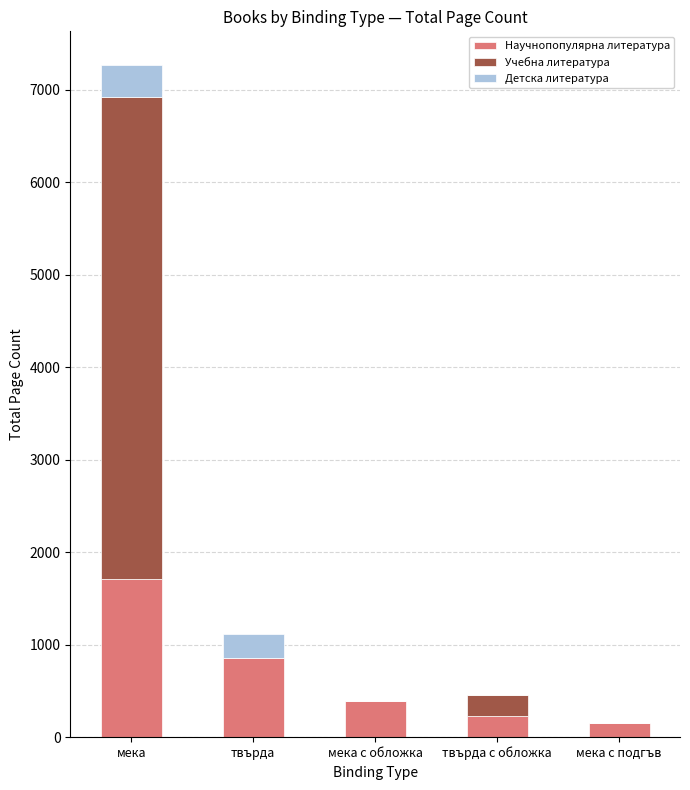

What is the highest value of the Научнопопулярна литература series?

1711